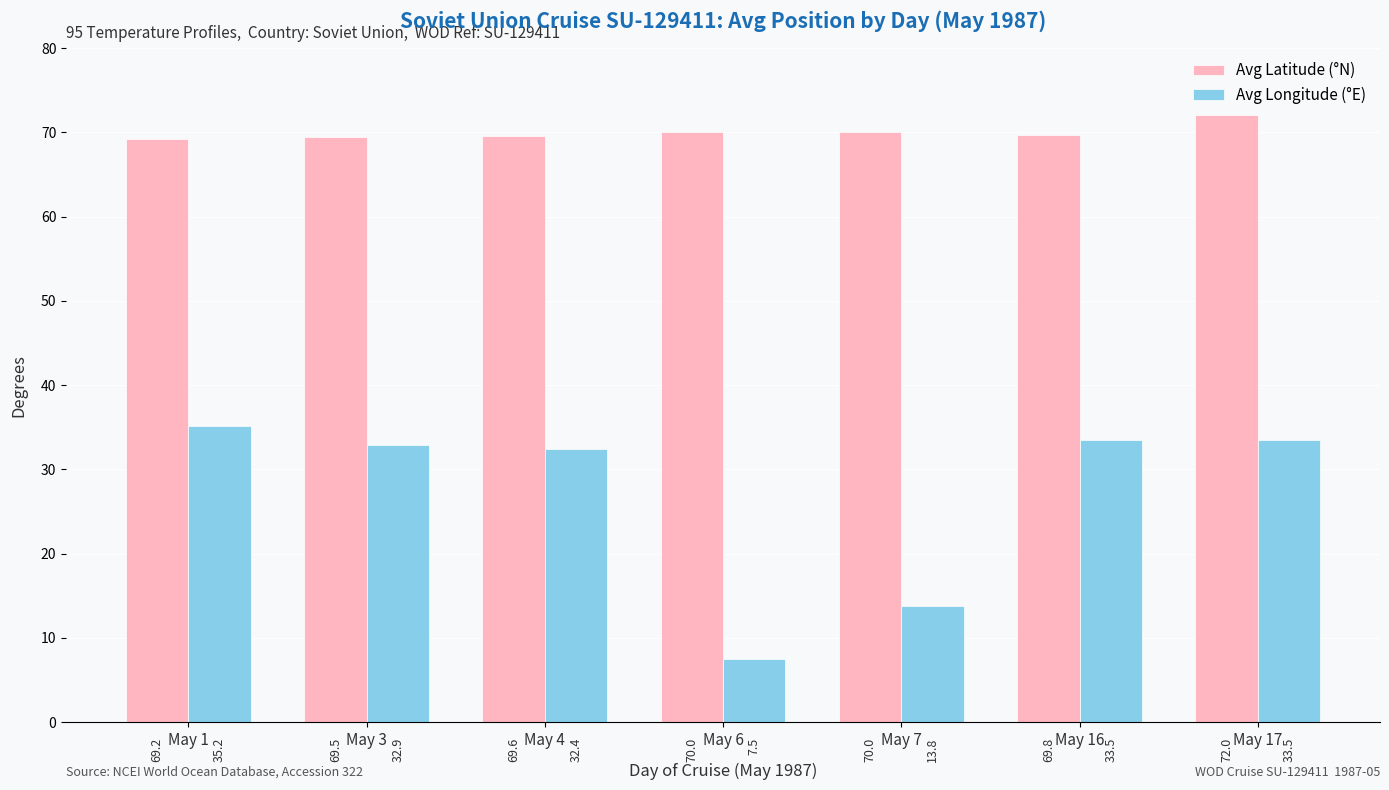

Reading right to left, extract all data points from this chart.

Avg Latitude (°N): 72.0	69.8	70.0	70.0	69.6	69.5	69.2
Avg Longitude (°E): 33.5	33.5	13.8	7.5	32.4	32.9	35.2